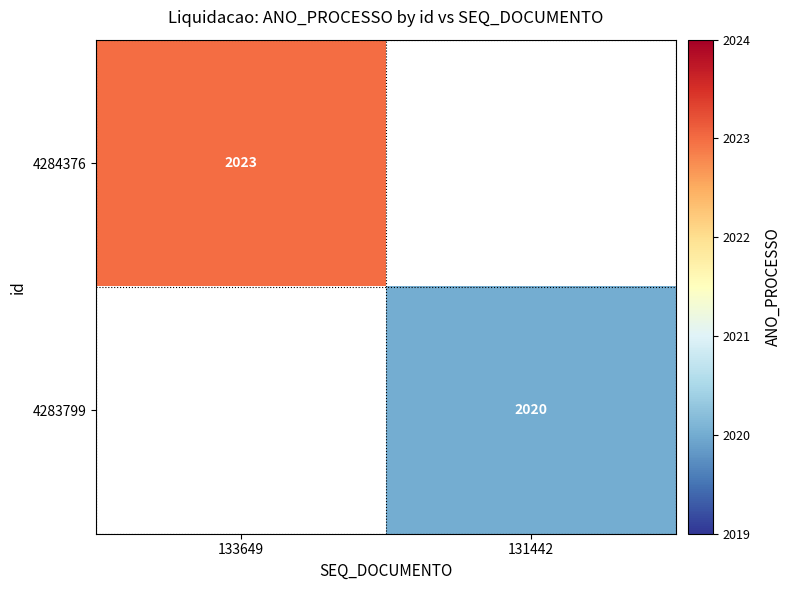

List the labels in order of 4284376 value, smallest first.

131442, 133649